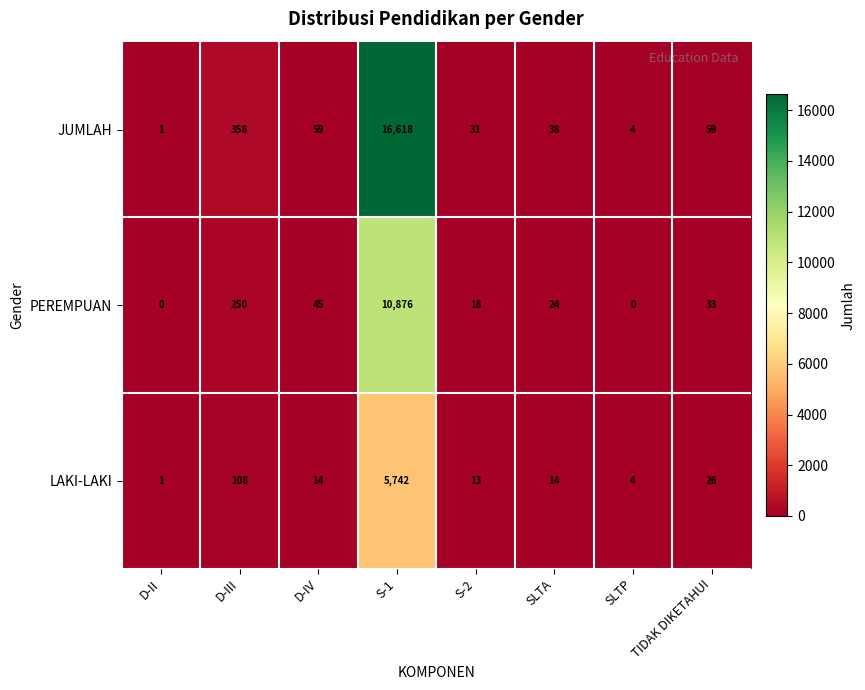

Which label corresponds to the largest value in the chart?

S-1